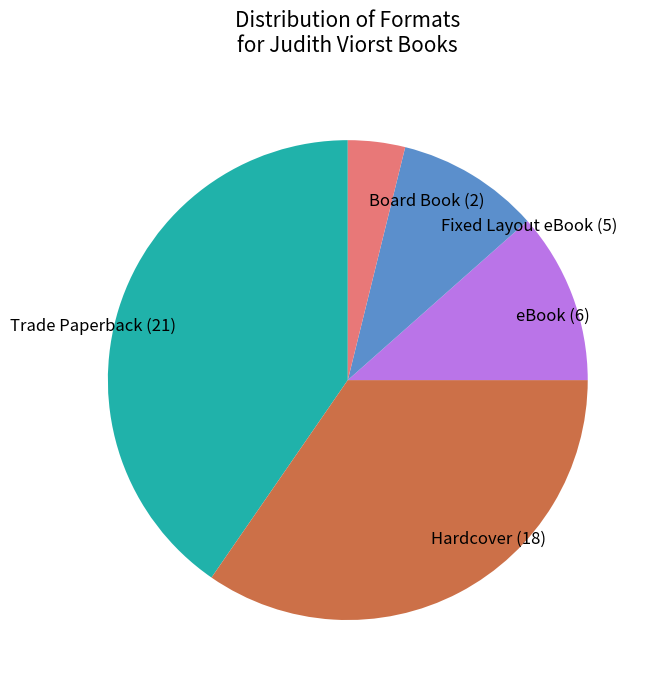

Combined, do Trade Paperback (21) and eBook (6) account for over 50%?

Yes